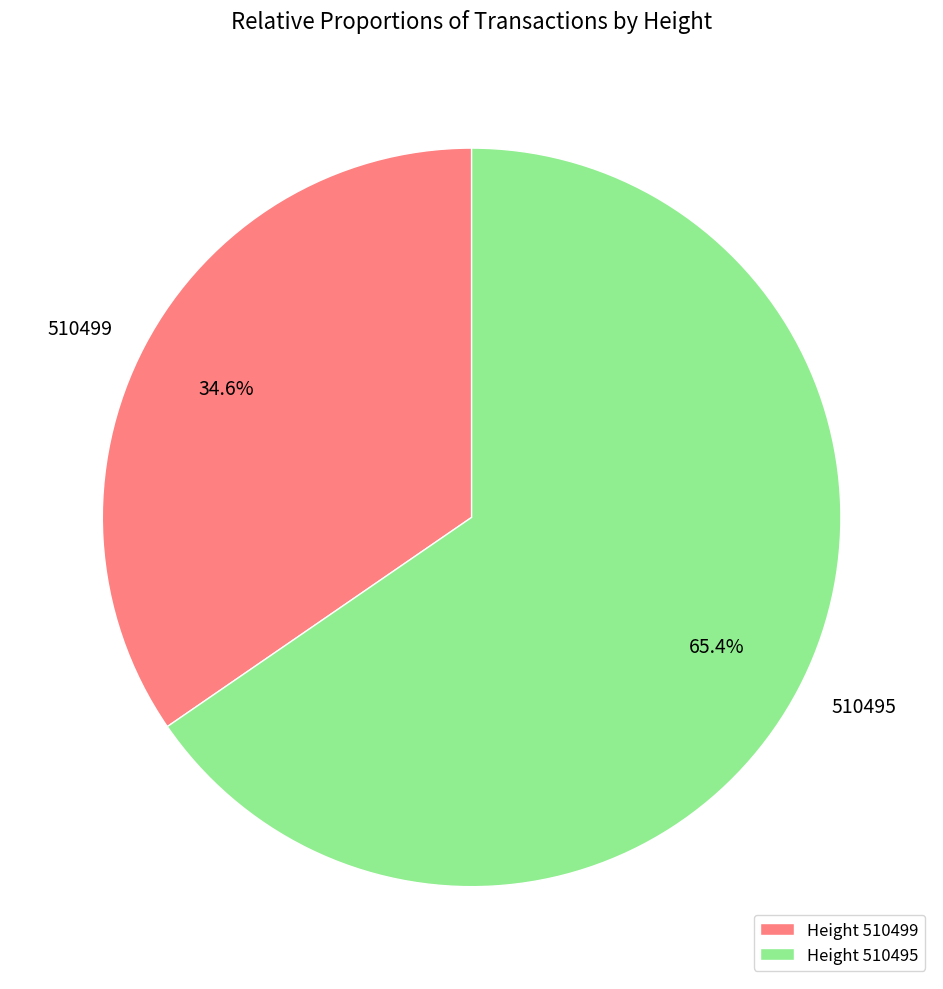

Which slice is the smallest?

510499